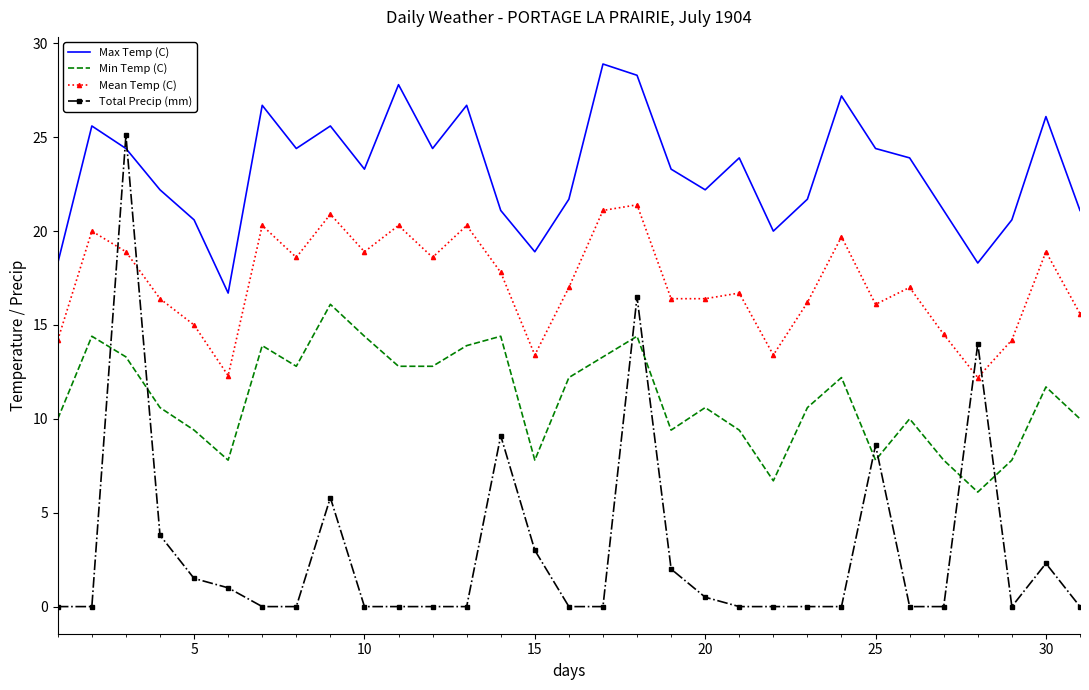

What is the difference between the maximum and second lowest values in the Max Temp (C) series?

10.6